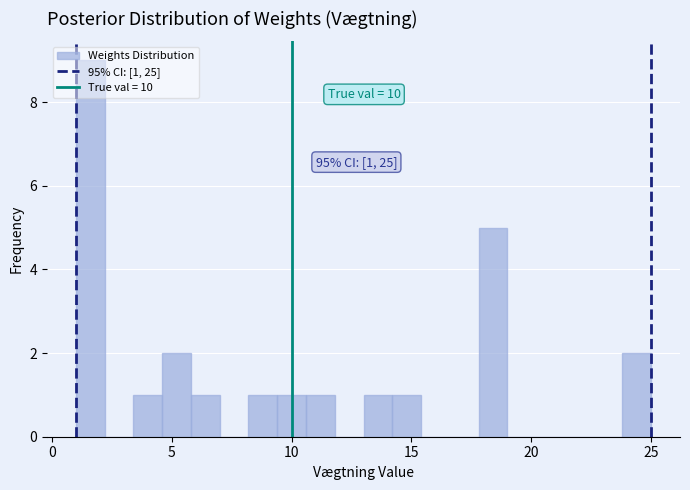

Around what value on the x-axis is the tallest bar? Give the approximate position of its centre, as read against the axis.

1.5